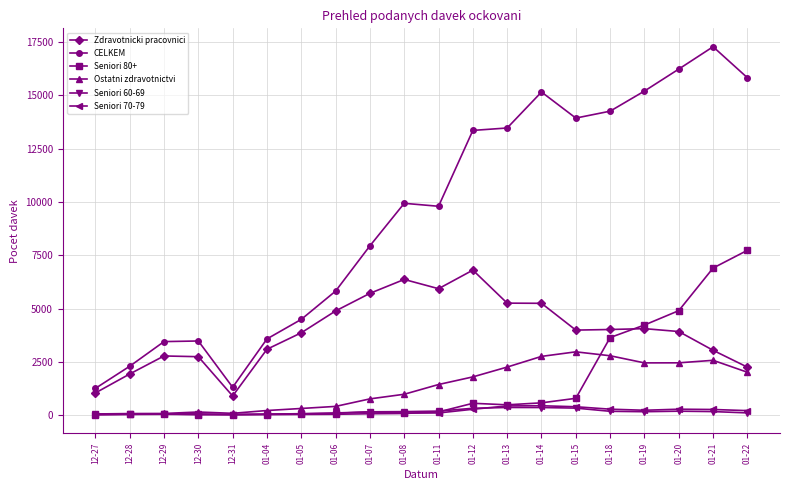

What is the spread (max minus min) of values at 01-12?

13086